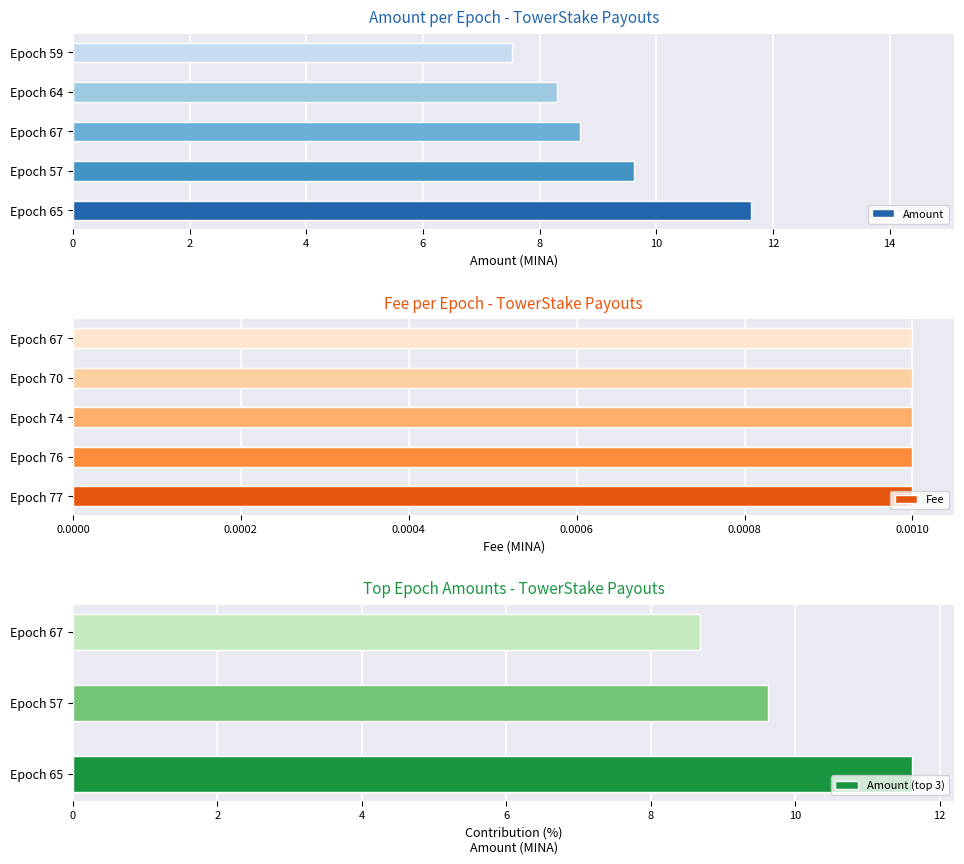

Is it true that Fee equals 0.0 at Epoch 60?

False